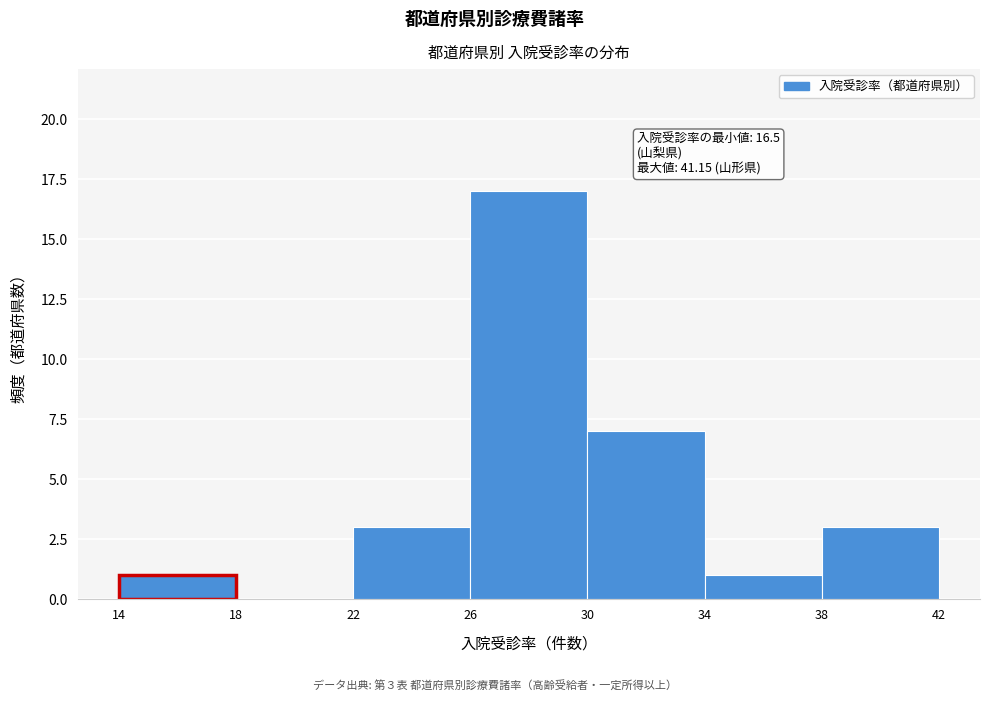

Which range on the x-axis has the tallest bar?

26 to 30